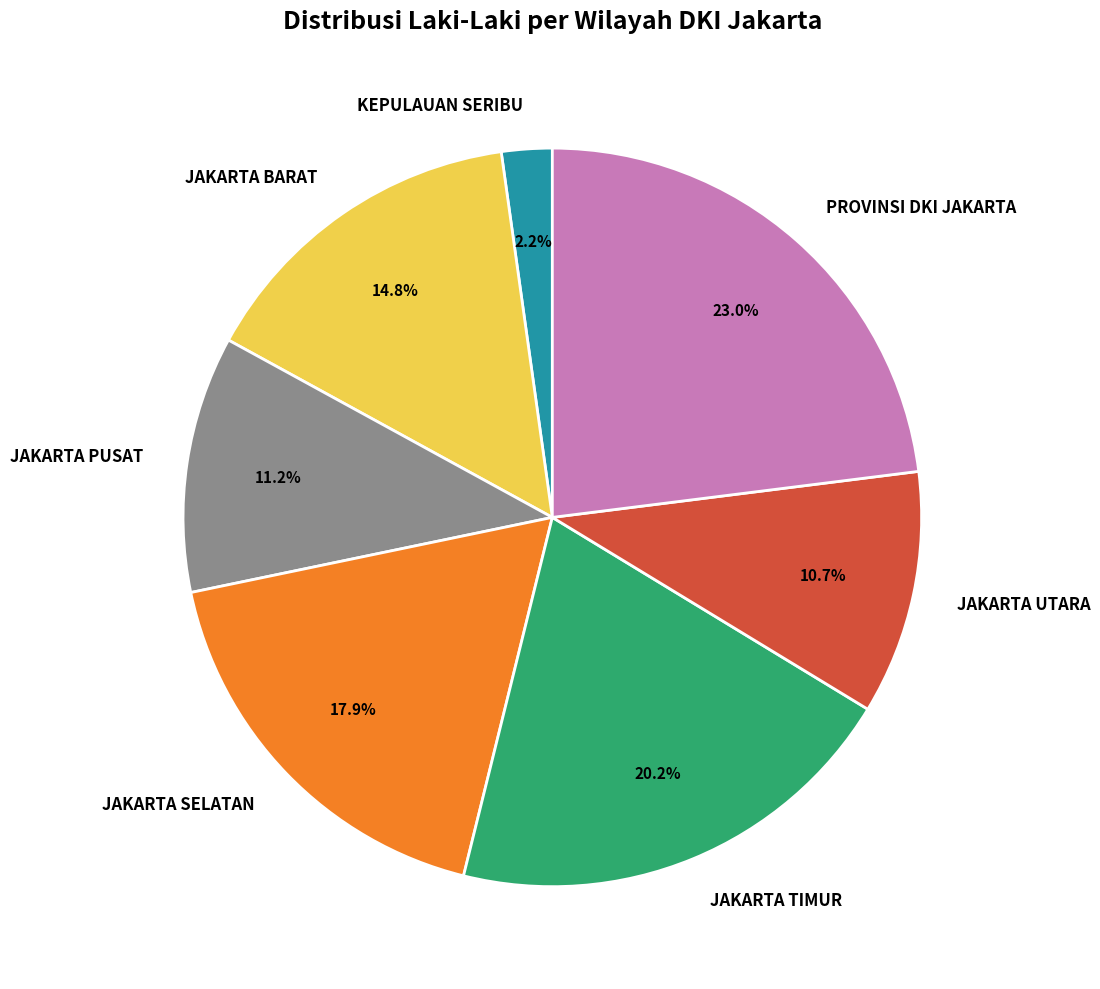

What percentage is the JAKARTA BARAT slice, to the nearest percent?

15%